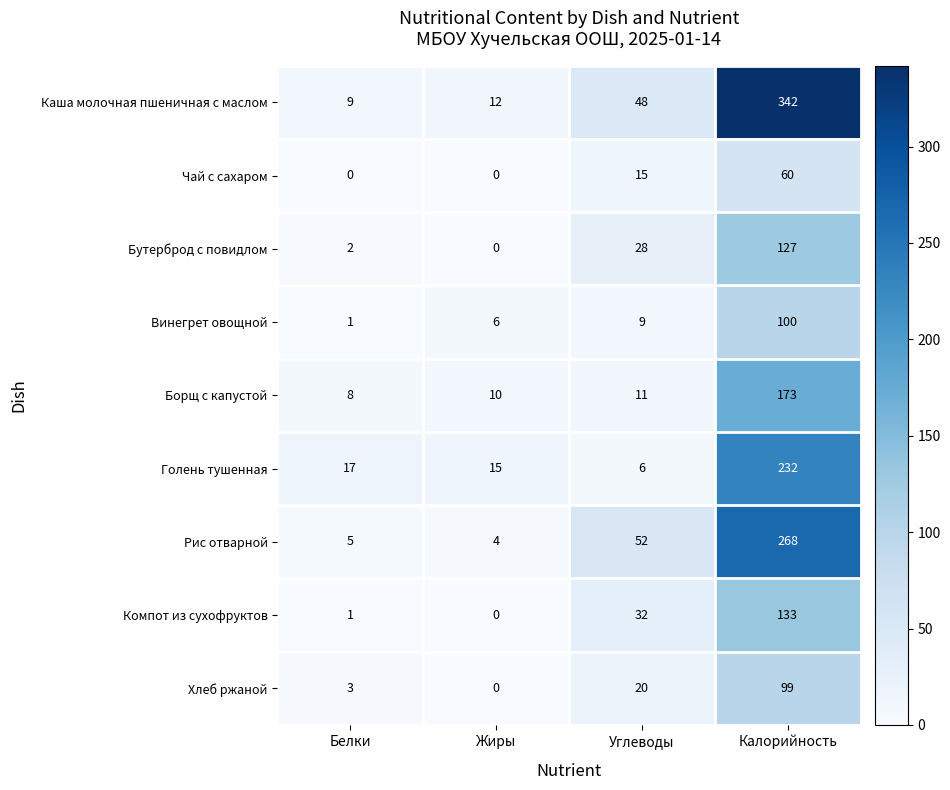

What is the total value across all series at Жиры?

47